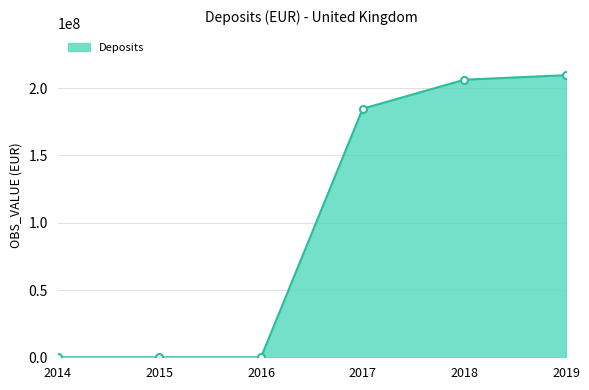

True or false: the data shows 295970553 at 2018.

False